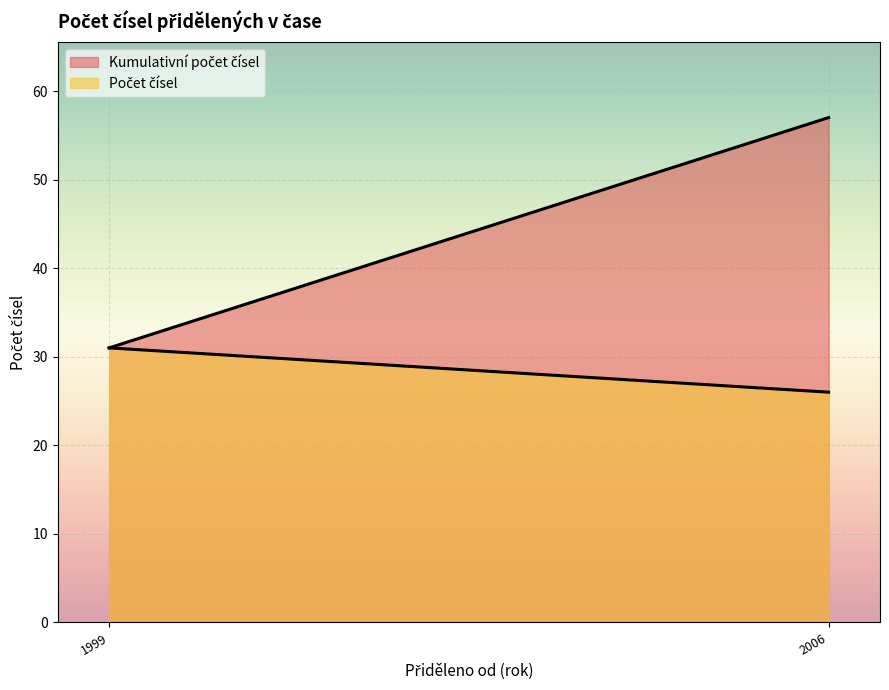

What is the total value across all series at 2006?

83